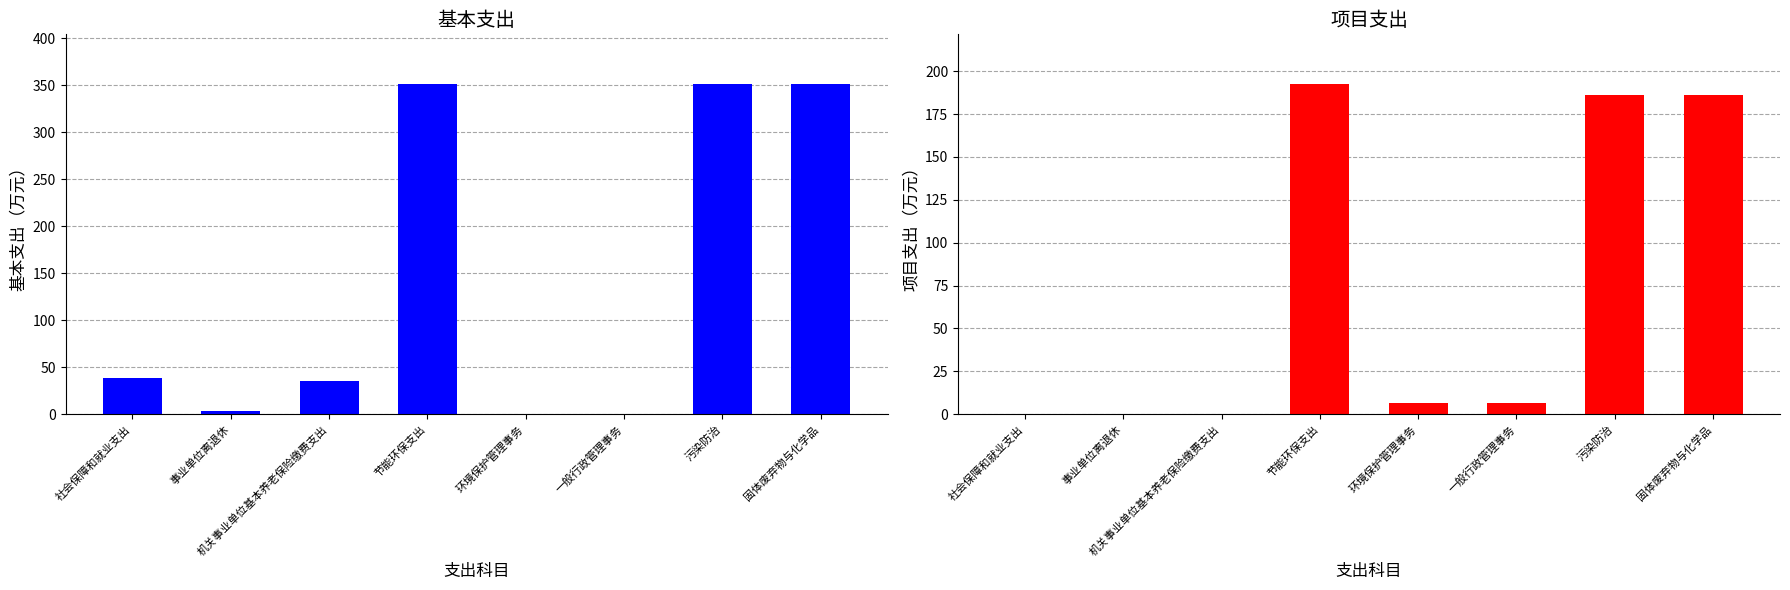

How many data points in 项目支出 are less than 6?

3